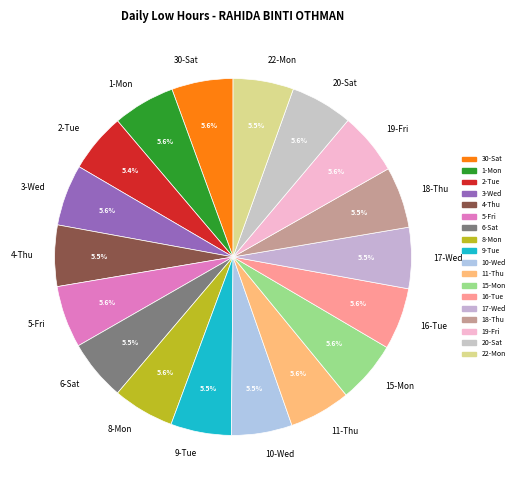

Does 2-Tue represent more than half of the total?

No